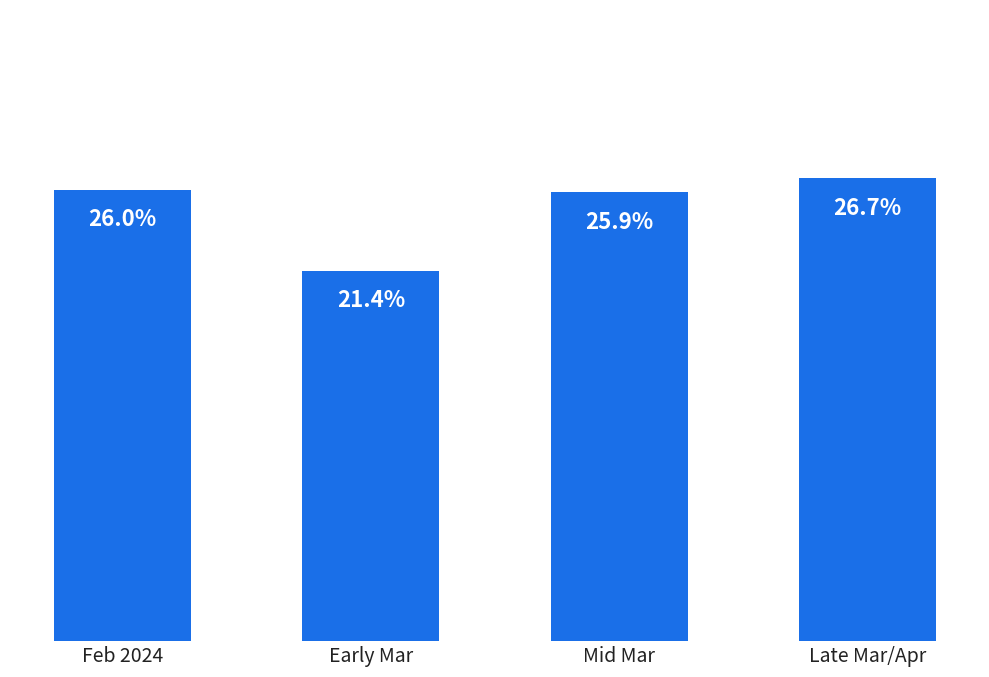

List the labels in order of value, largest first.

Late Mar/Apr, Feb 2024, Mid Mar, Early Mar